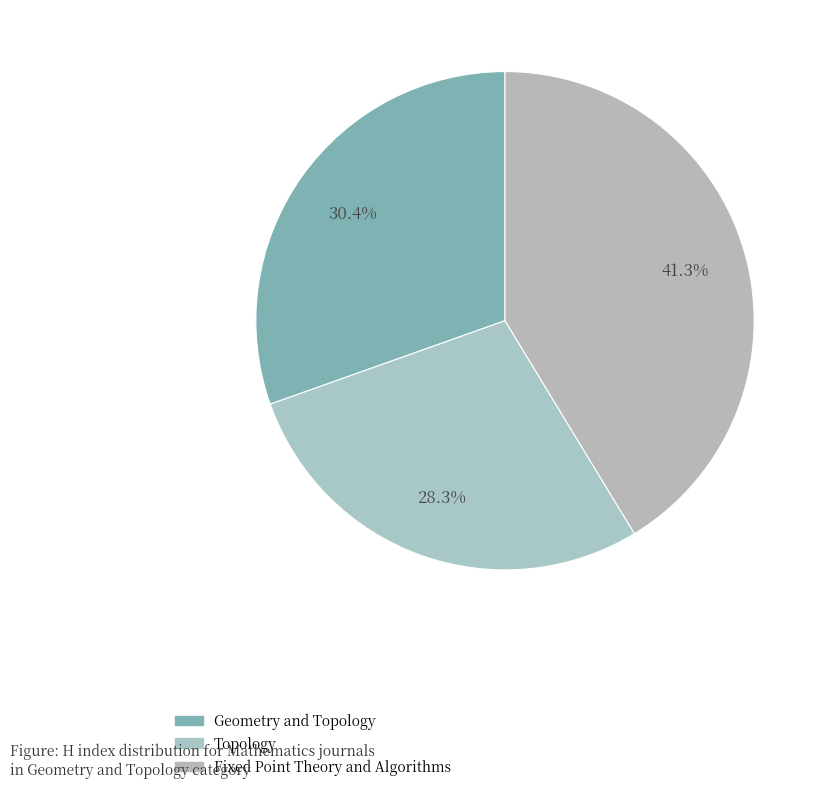

Rank the categories by value from highest to lowest.

Fixed Point Theory and Algorithms, Geometry and Topology, Topology